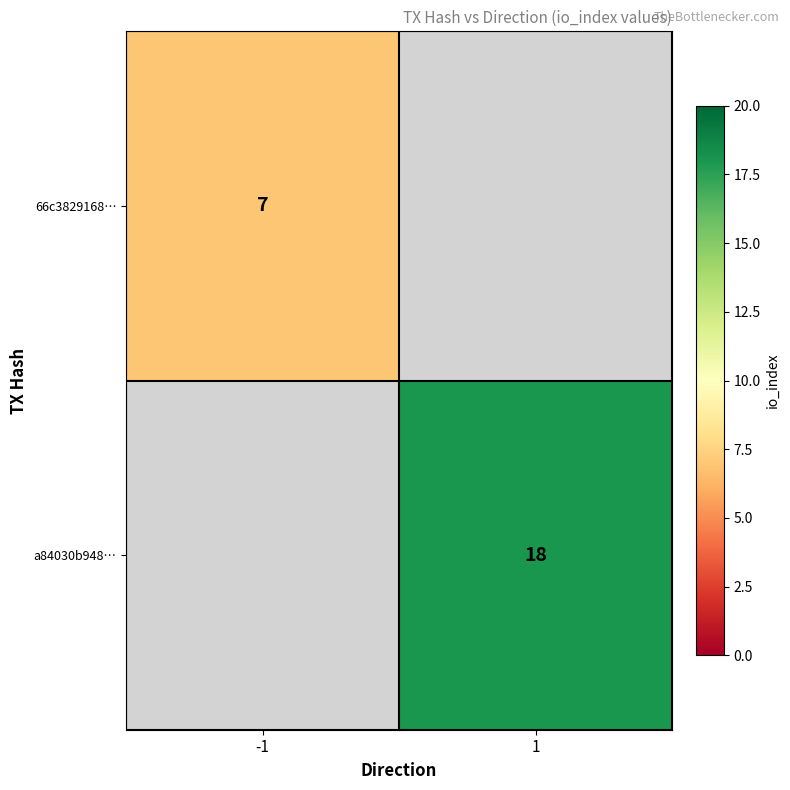

Is it true that 66c3829168… equals 3 at -1?

False